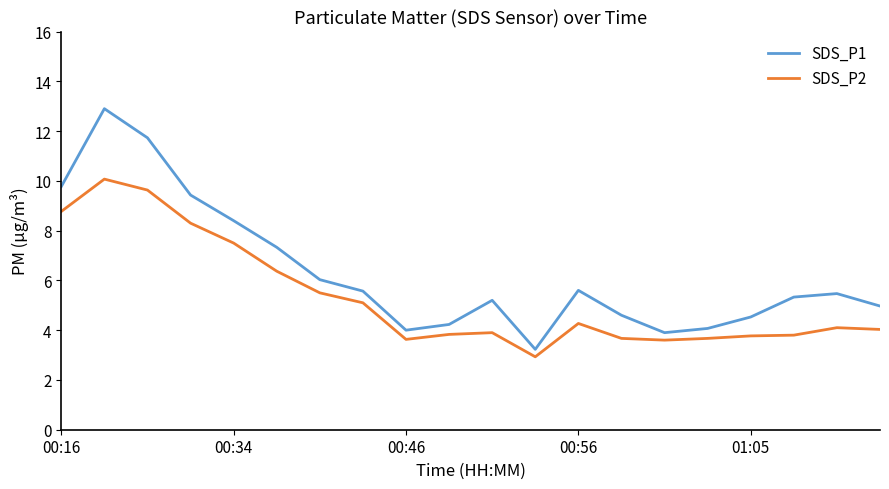

How many lines are shown in the chart?

2